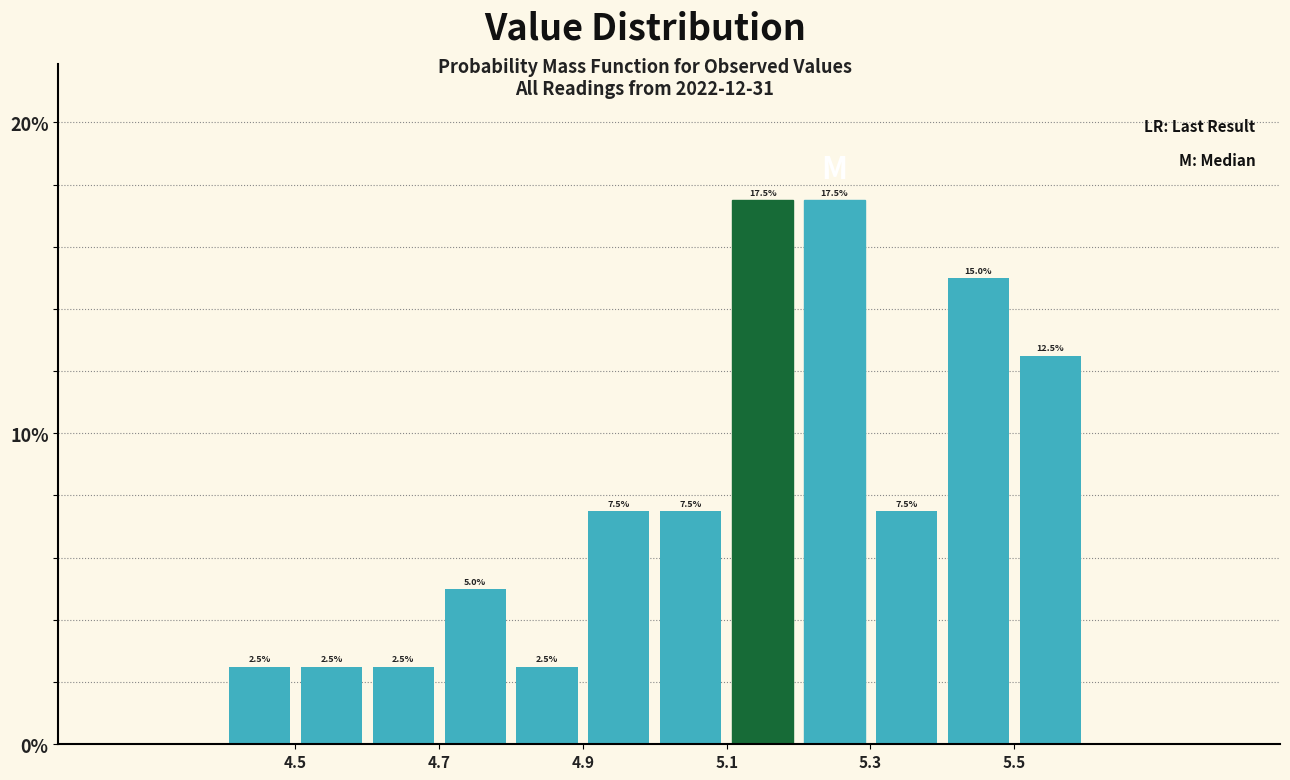

What is the height of the bar covering 4.8 to 4.9 on the x-axis?

2.5